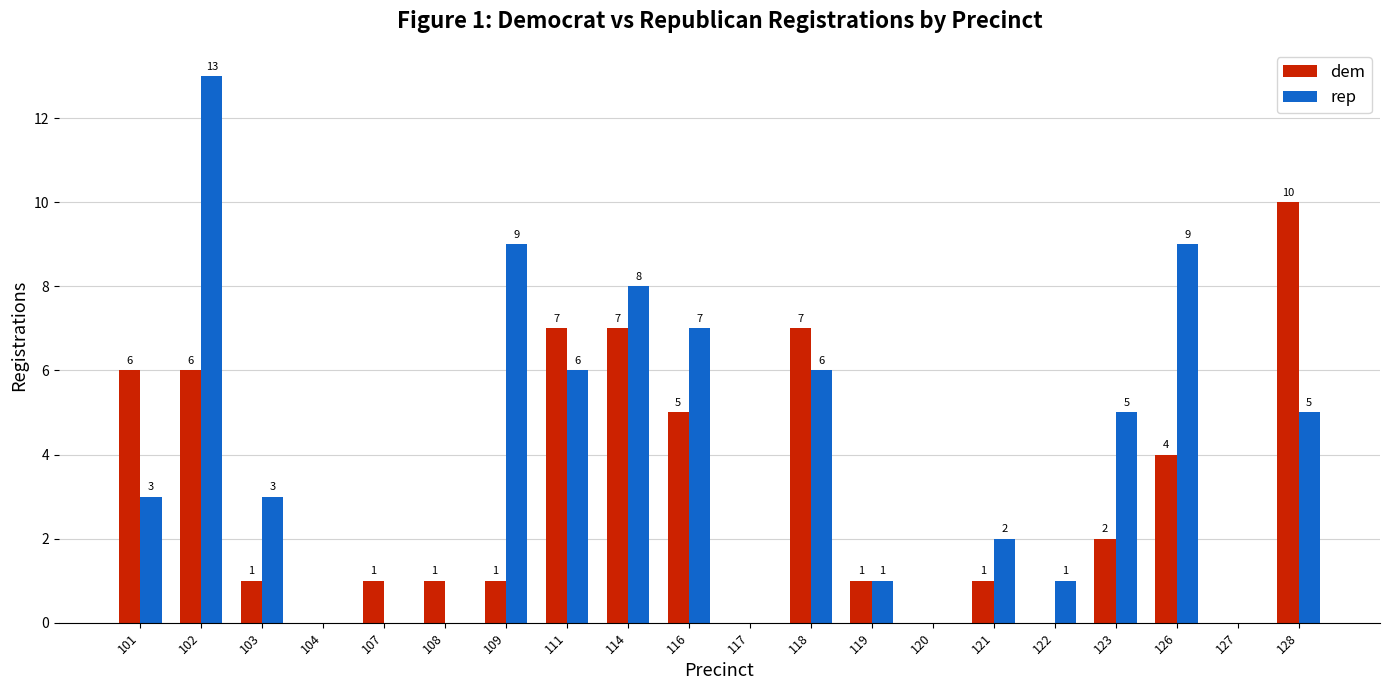

At which category is the sum across all series the highest?

102